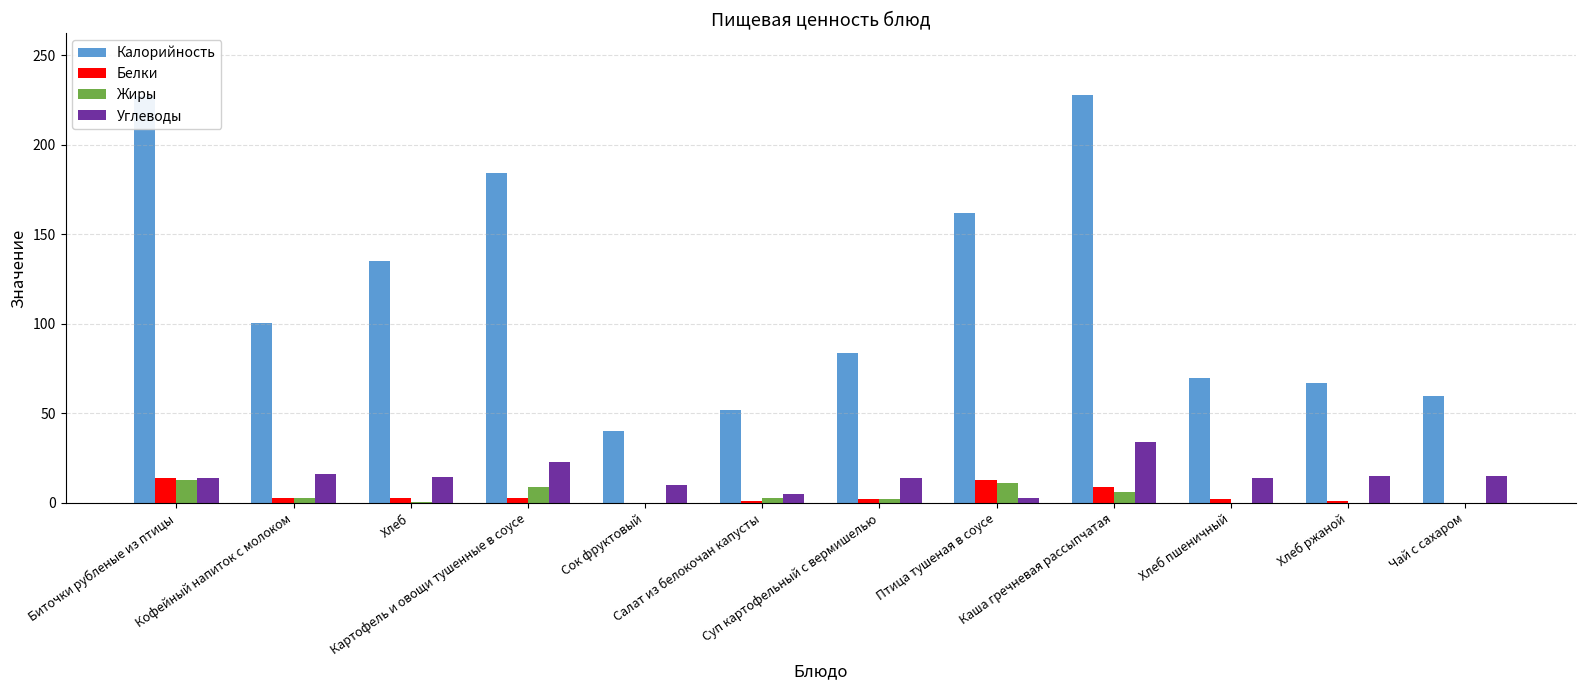

What is the sum of all Жиры values?

47.5